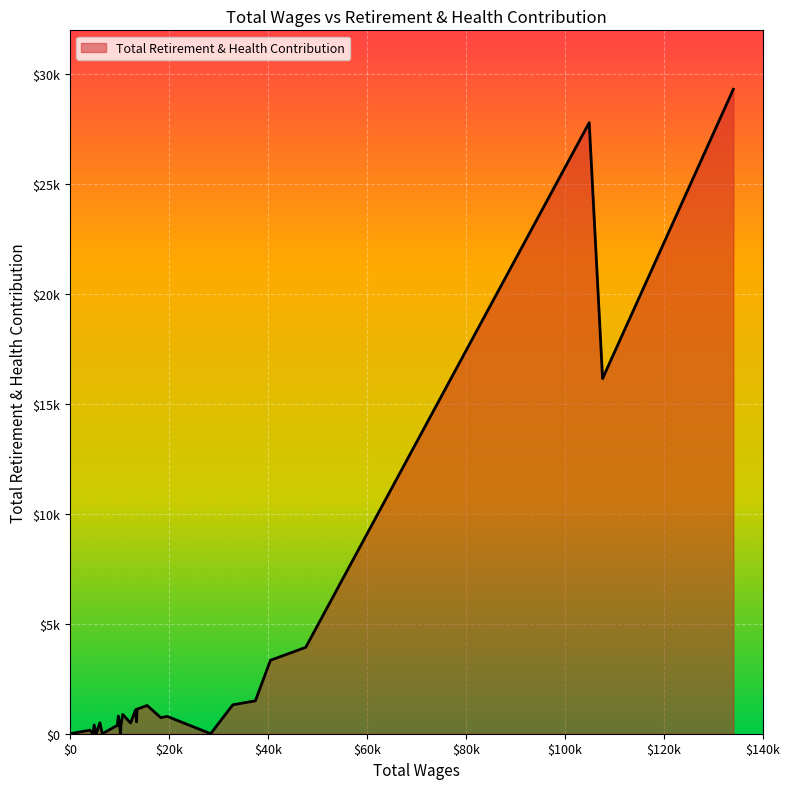

Reading right to left, what are all the values shown in this chart?

31=4	30=11	29=98	28=160	27=0	26=400	25=0	24=496	23=0	22=381	21=804	20=804	19=0	18=411	17=877	16=488	15=1093	14=537	13=1117	12=1241	11=1284	10=733	9=786	8=0	7=1315	6=1498	5=3341	4=3581	3=3930	2=27799	1=16157	0=29318